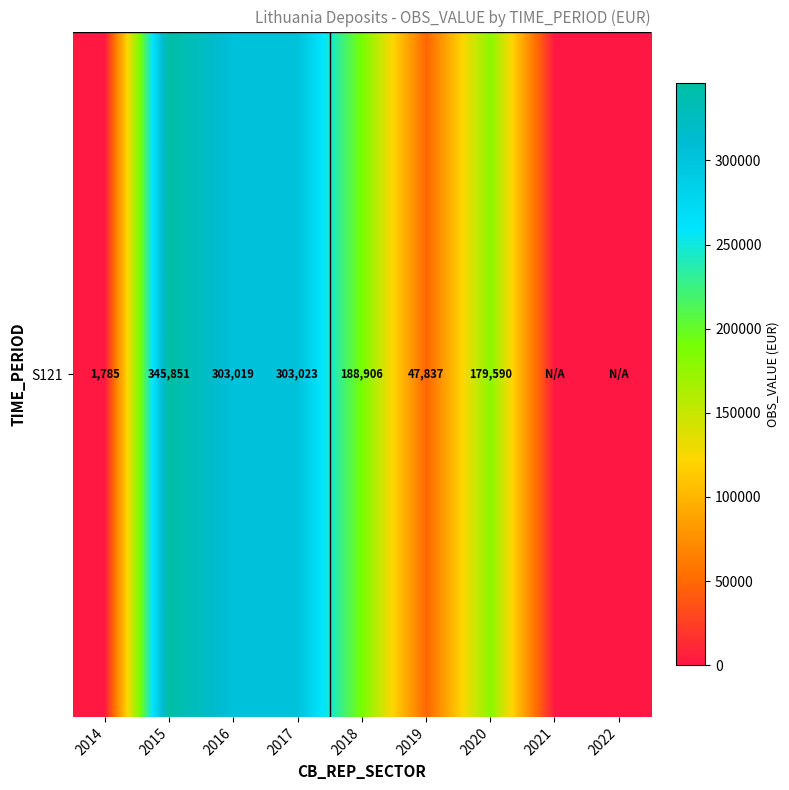

Which has a higher value, 2015 or 2017?

2015